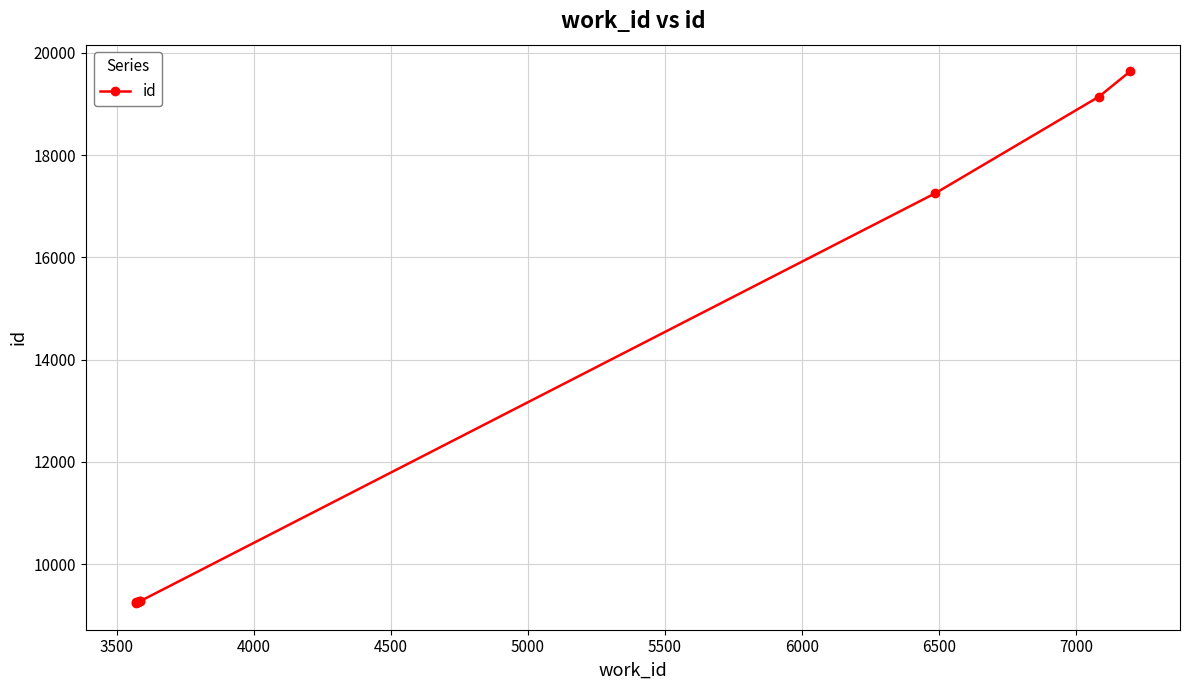

How many lines are shown in the chart?

1